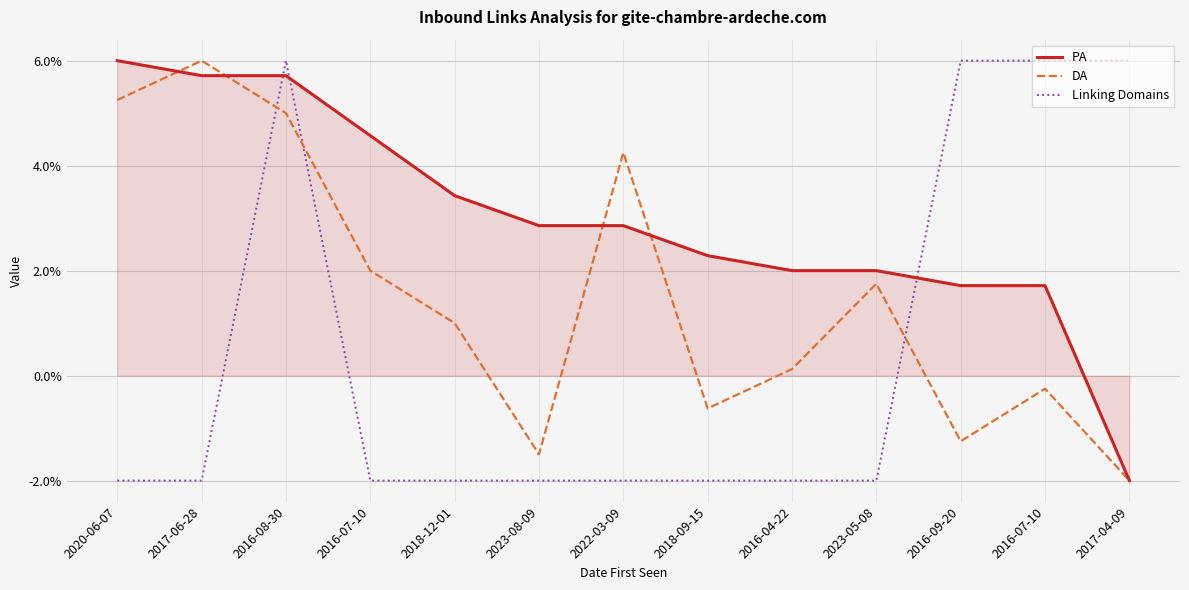

Which category has the highest value in the Linking Domains series?

2016-08-30